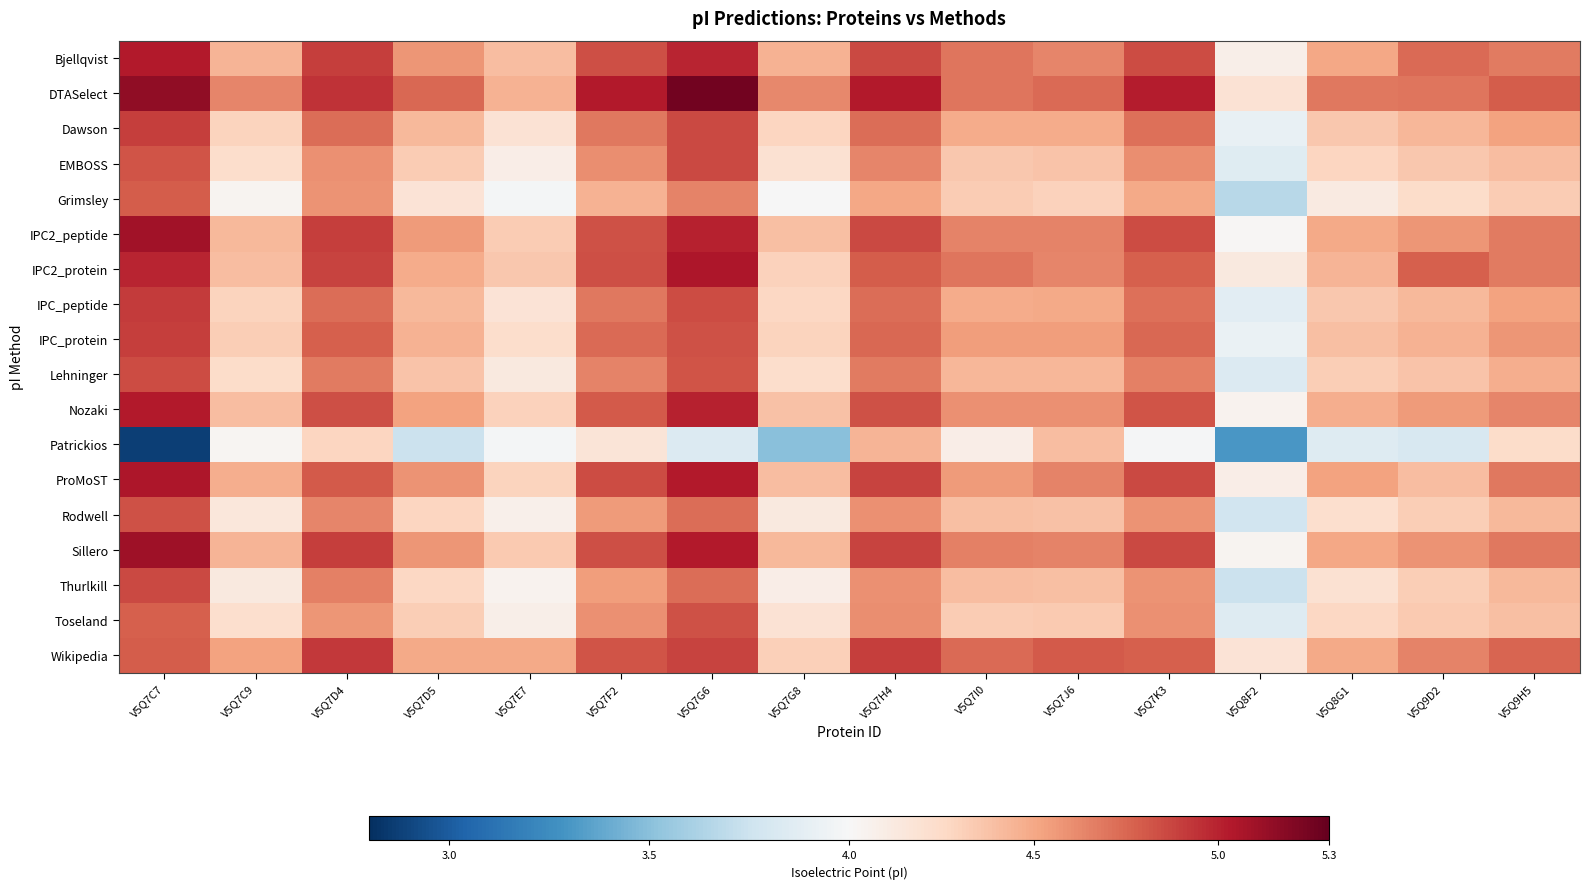

How many categories are shown in the chart?

16